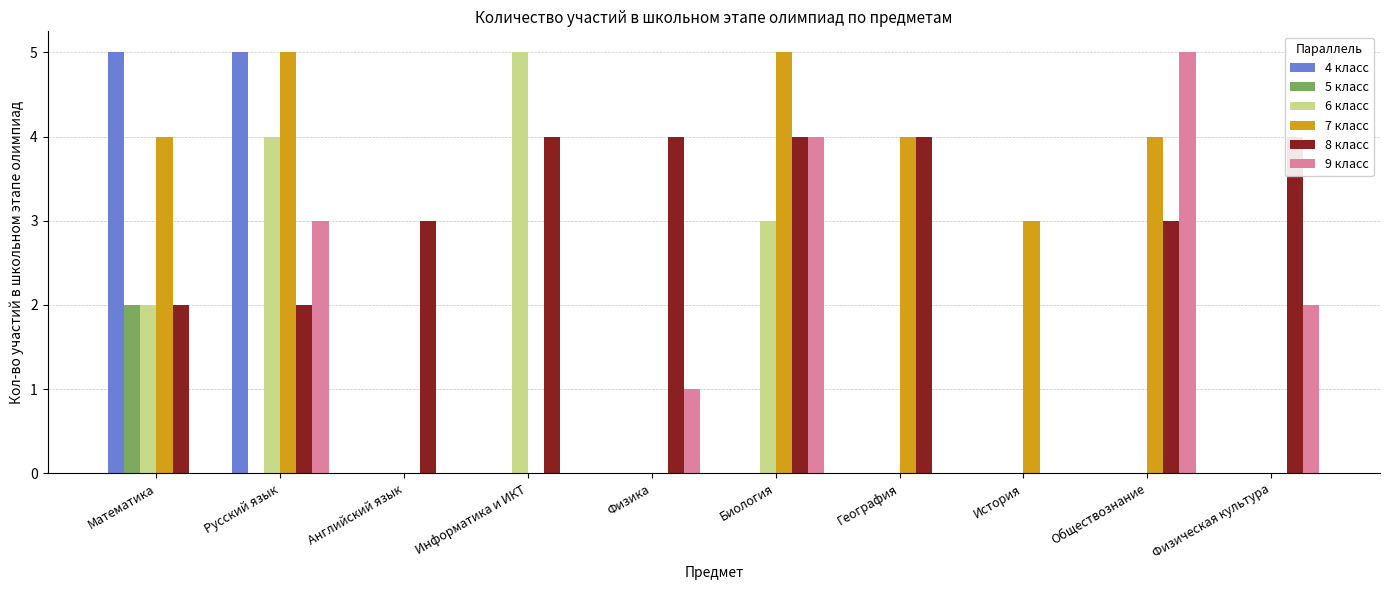

Which has a higher value, Биология or География?

Биология